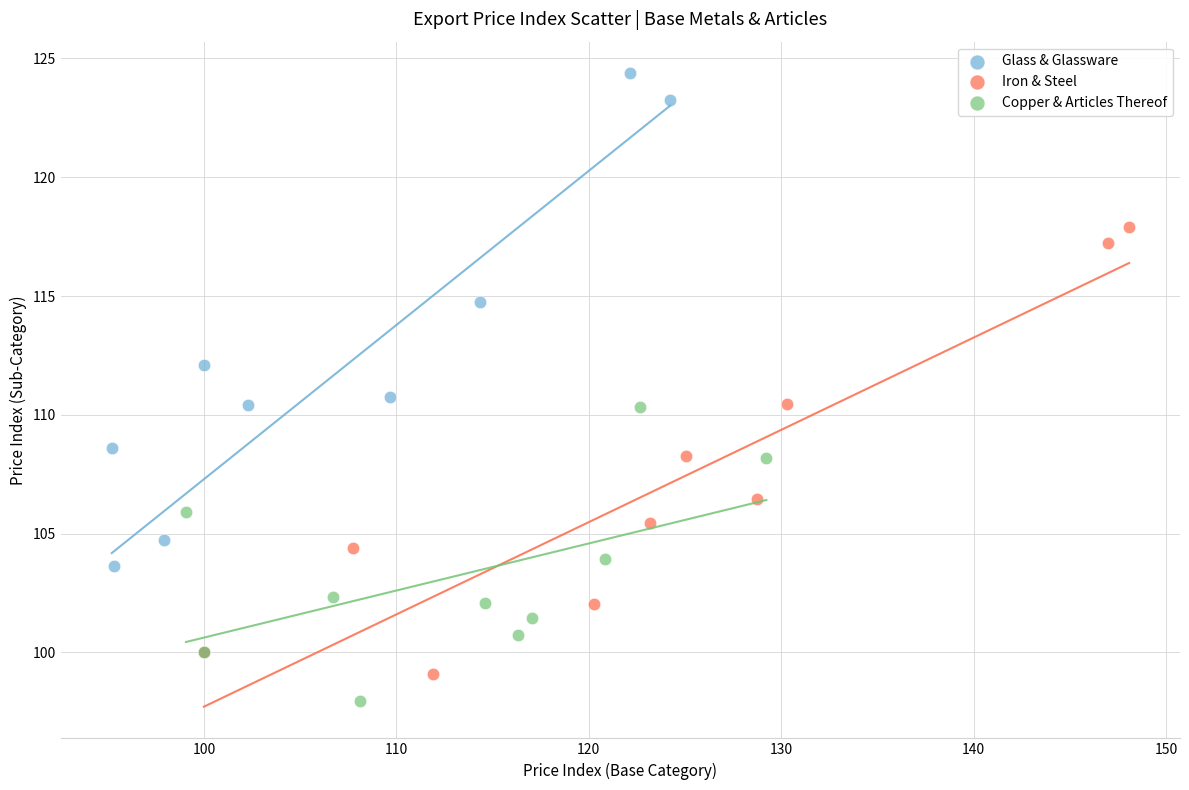

Which series reaches the maximum Y coordinate?

Glass & Glassware